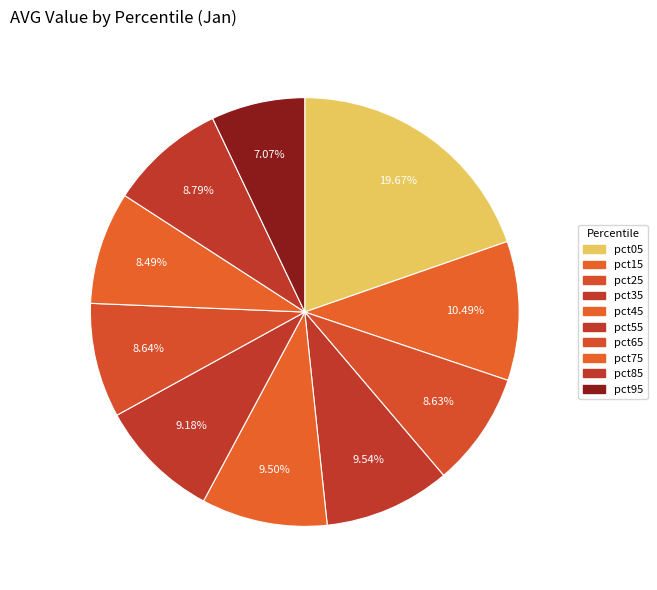

How many segments does this pie chart have?

10